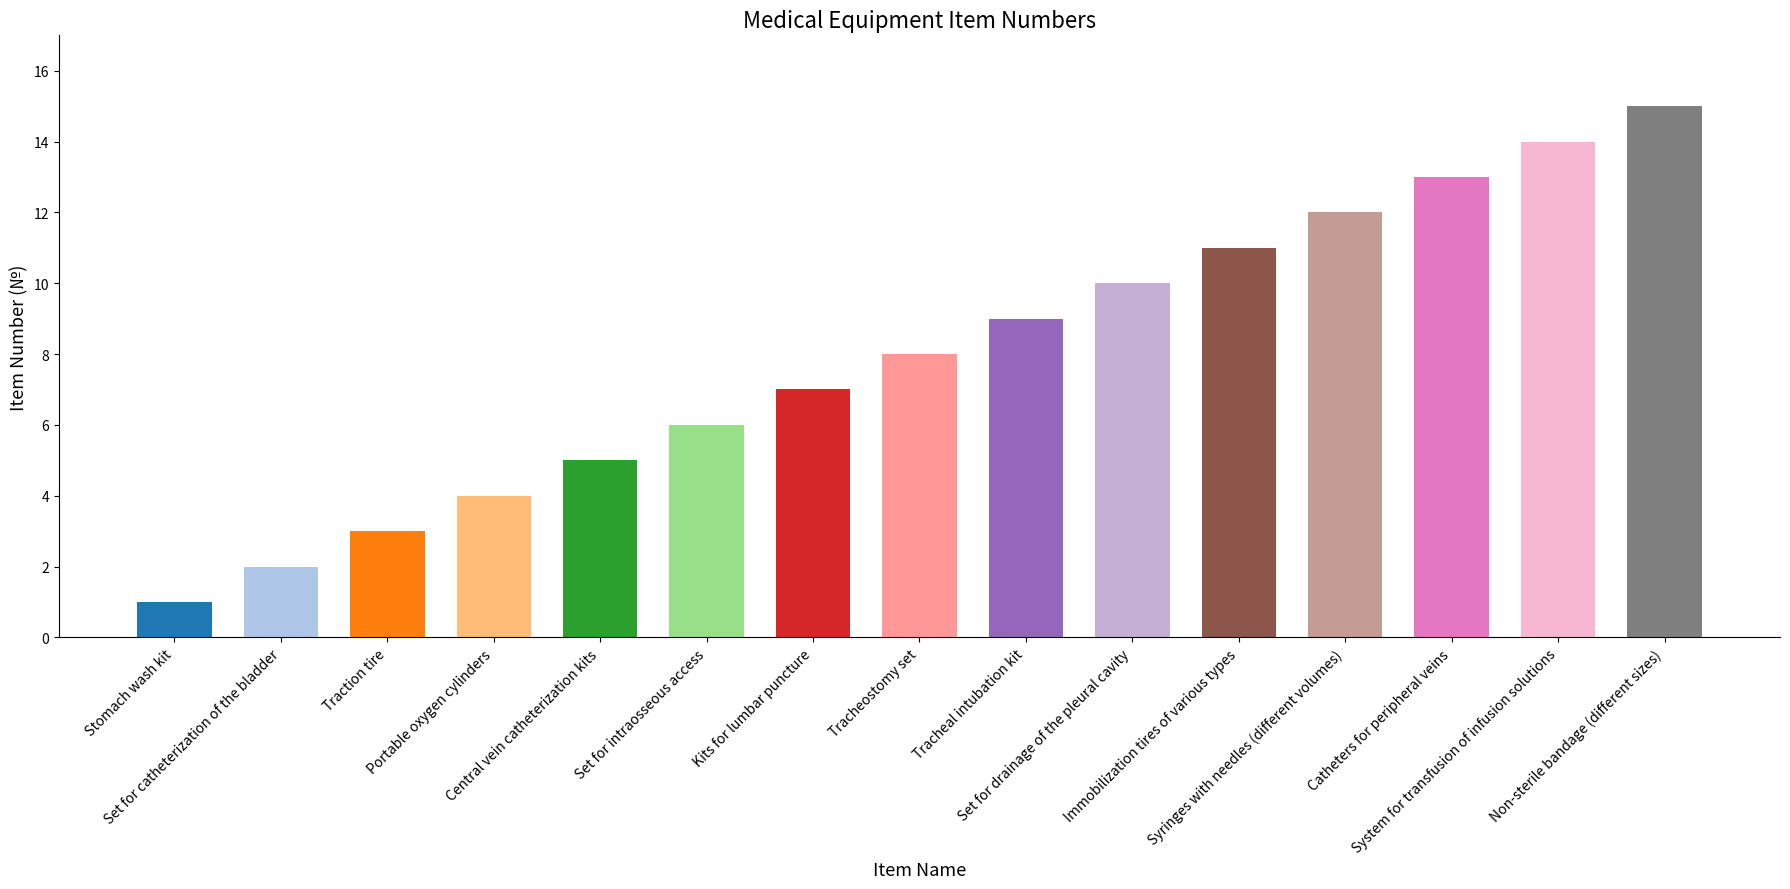

Which has a higher value, Catheters for peripheral veins or Set for intraosseous access?

Catheters for peripheral veins